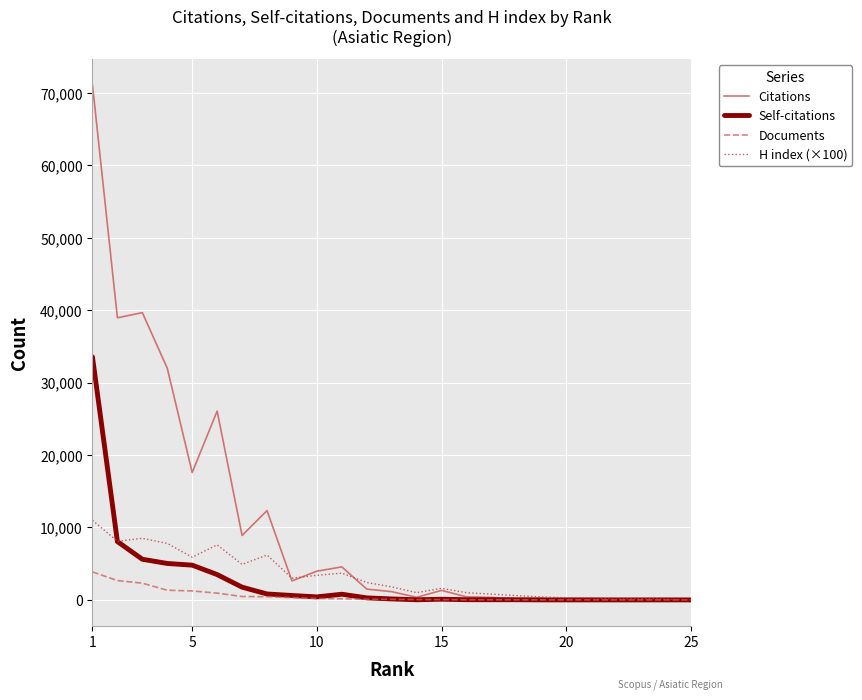

What is the sum of all H index (×100) values?

80700